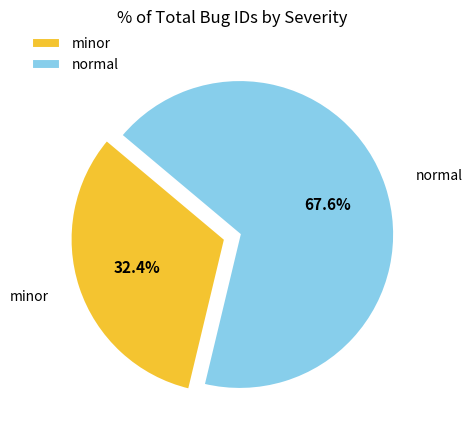

To the nearest percent, what is the average slice percentage?

50%